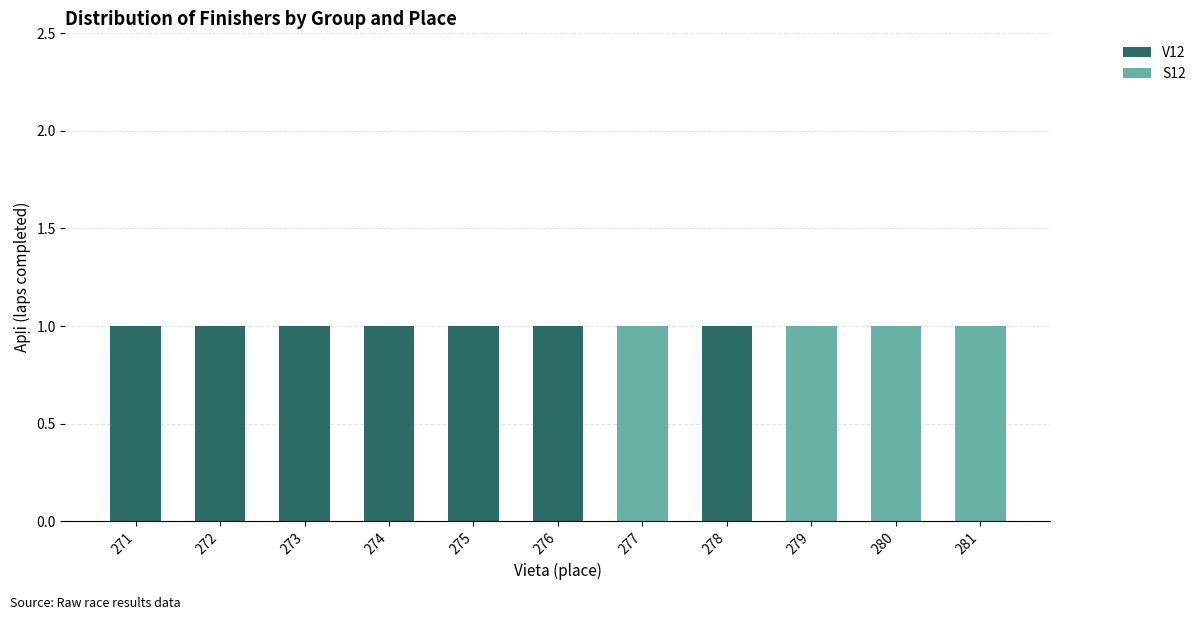

Does the chart contain stacked bars?

Yes